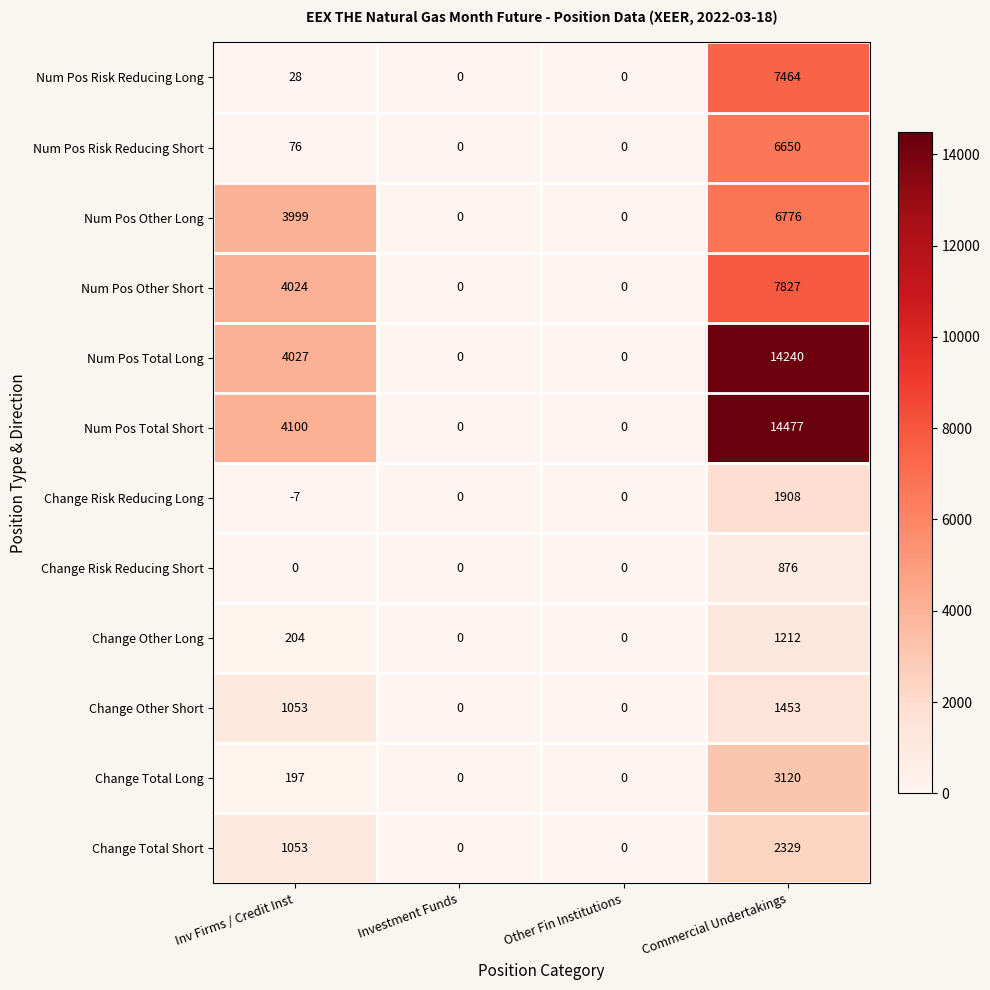

What is the difference between the highest and lowest values at Commercial Undertakings?

13601